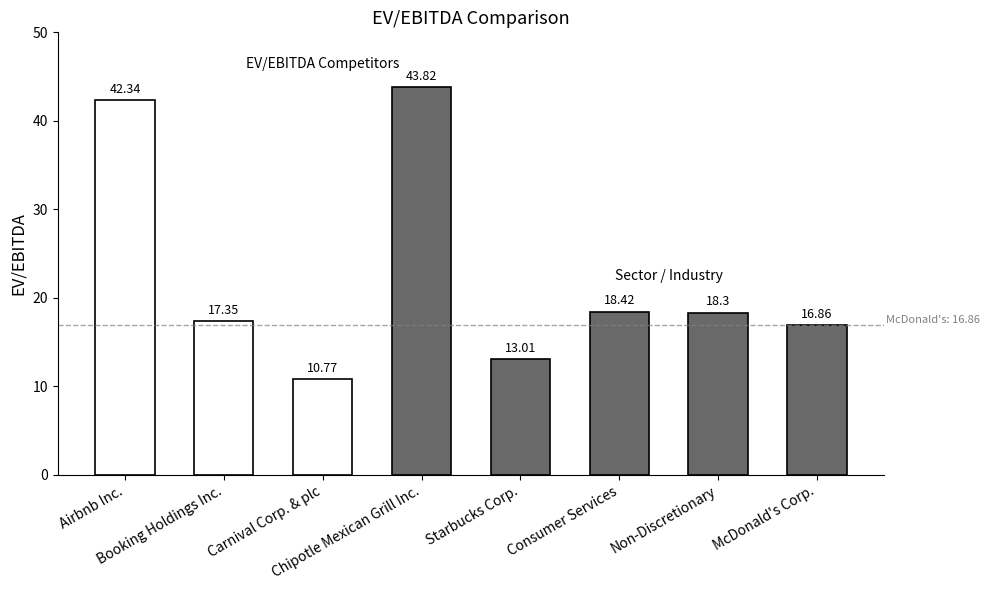

What are all the series names shown in the legend?

Competitors, Sector/Industry